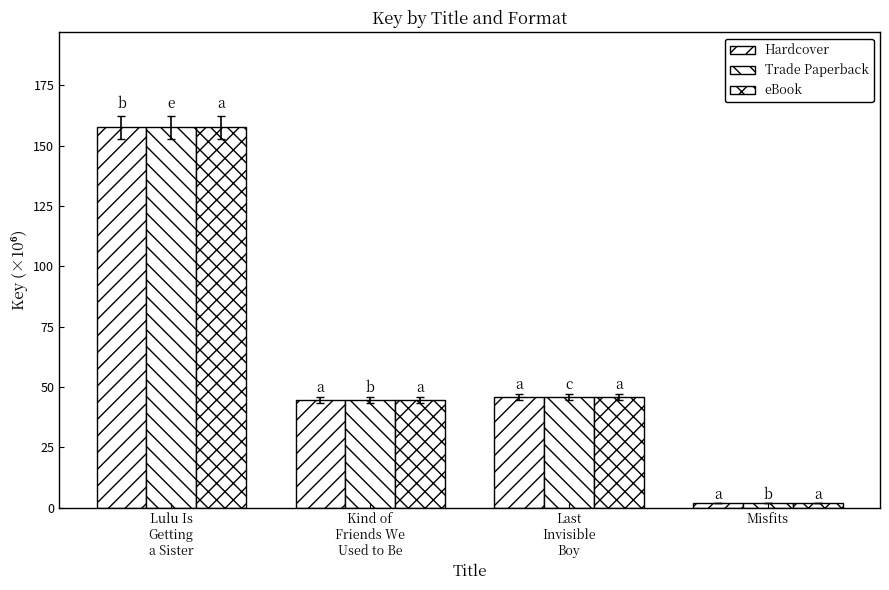

Which category has the highest value in the Hardcover series?

Lulu Is
Getting
a Sister